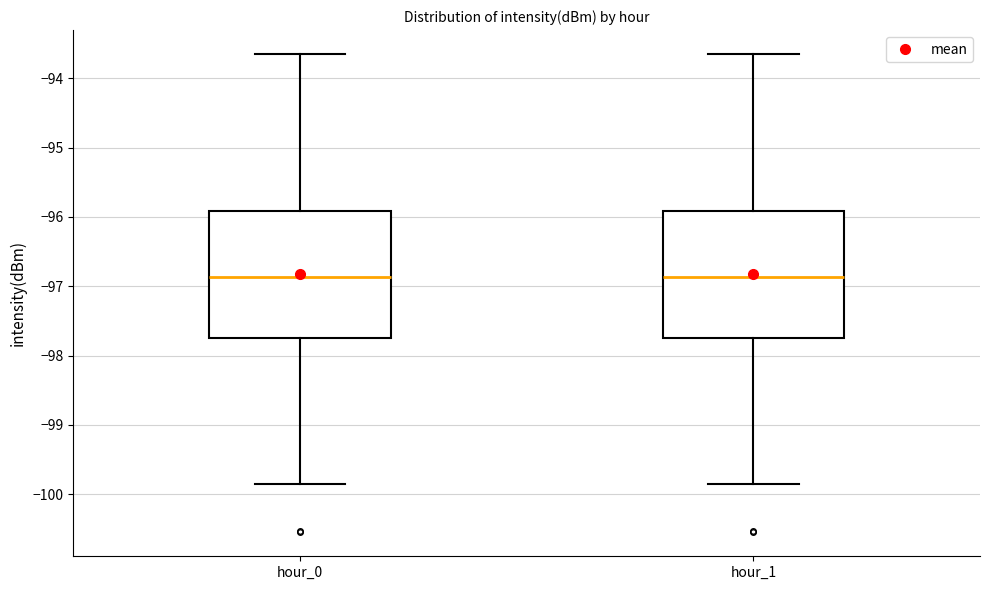

Reading left to right, read every box against the y-axis: the position of its median line, the range the box covers, and the ends of its whiskers. The values are not printed on the chart, so give them approximately, as read against the axis.

hour_0: median -96.9, box -97.7 to -95.9, whiskers -99.8 to -93.6
hour_1: median -96.9, box -97.7 to -95.9, whiskers -99.8 to -93.6